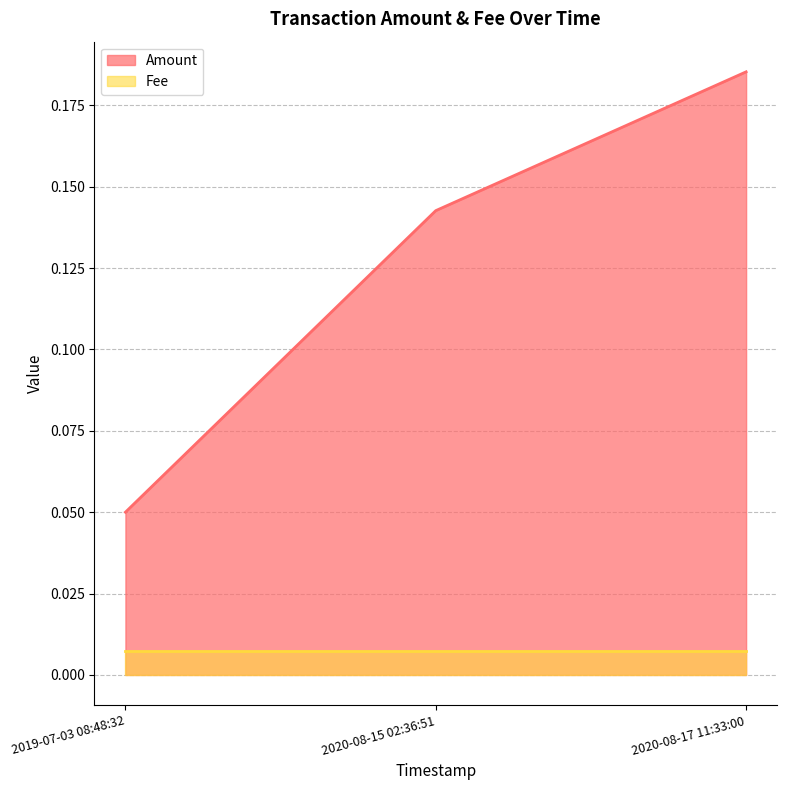

Rank the series by their maximum value, from highest to lowest.

Amount, Fee